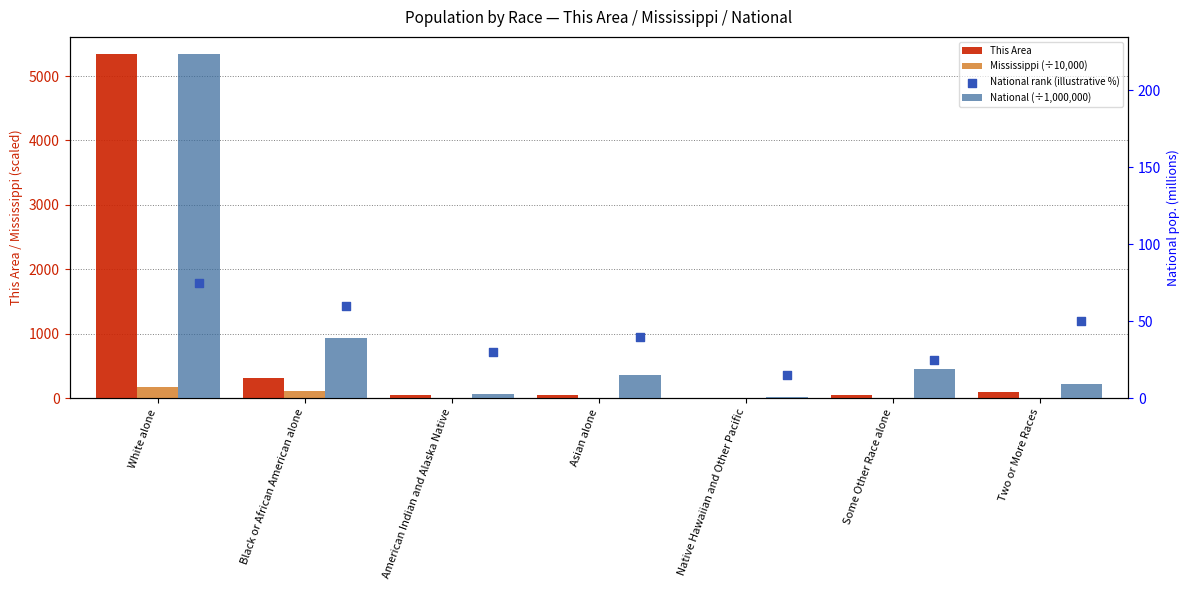

What is the total value across all series at Native Hawaiian and Other Pacific?

21.7